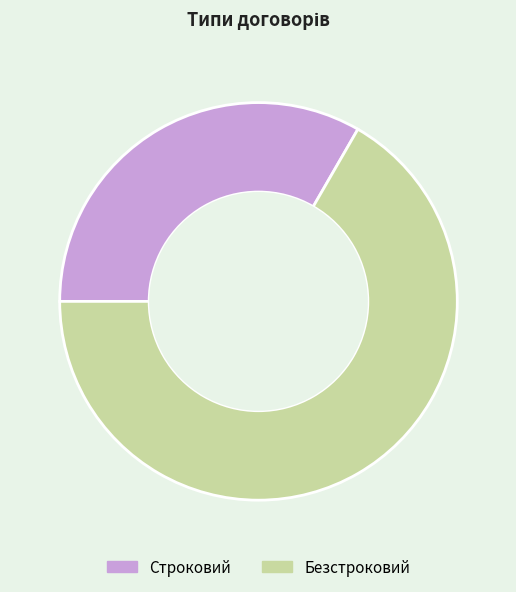

The Безстроковий slice represents 67% of the pie. True or false?

True